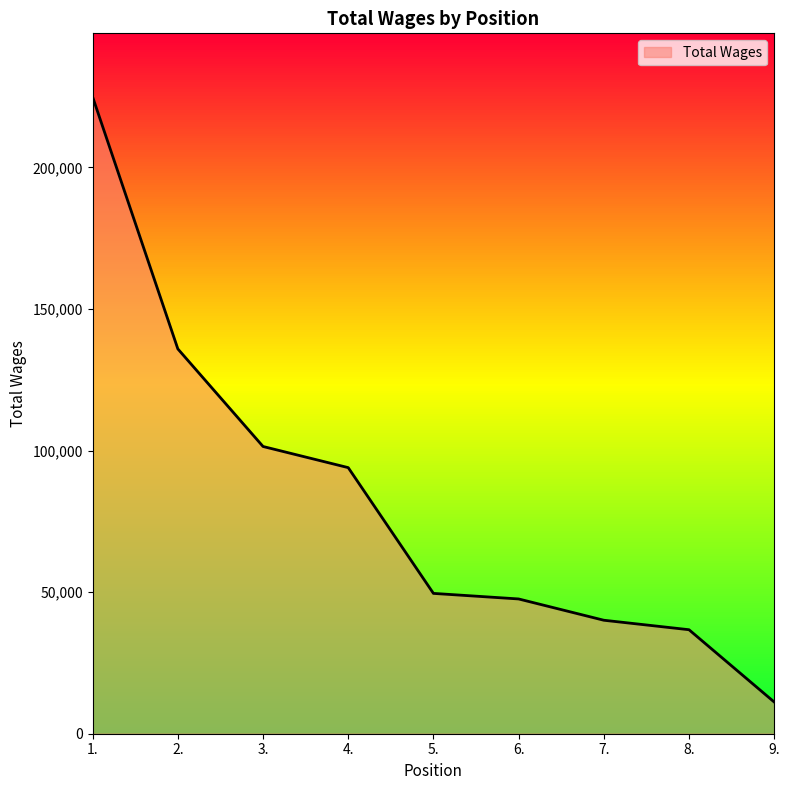

What is the change in value from 5. to 8.?

-12829